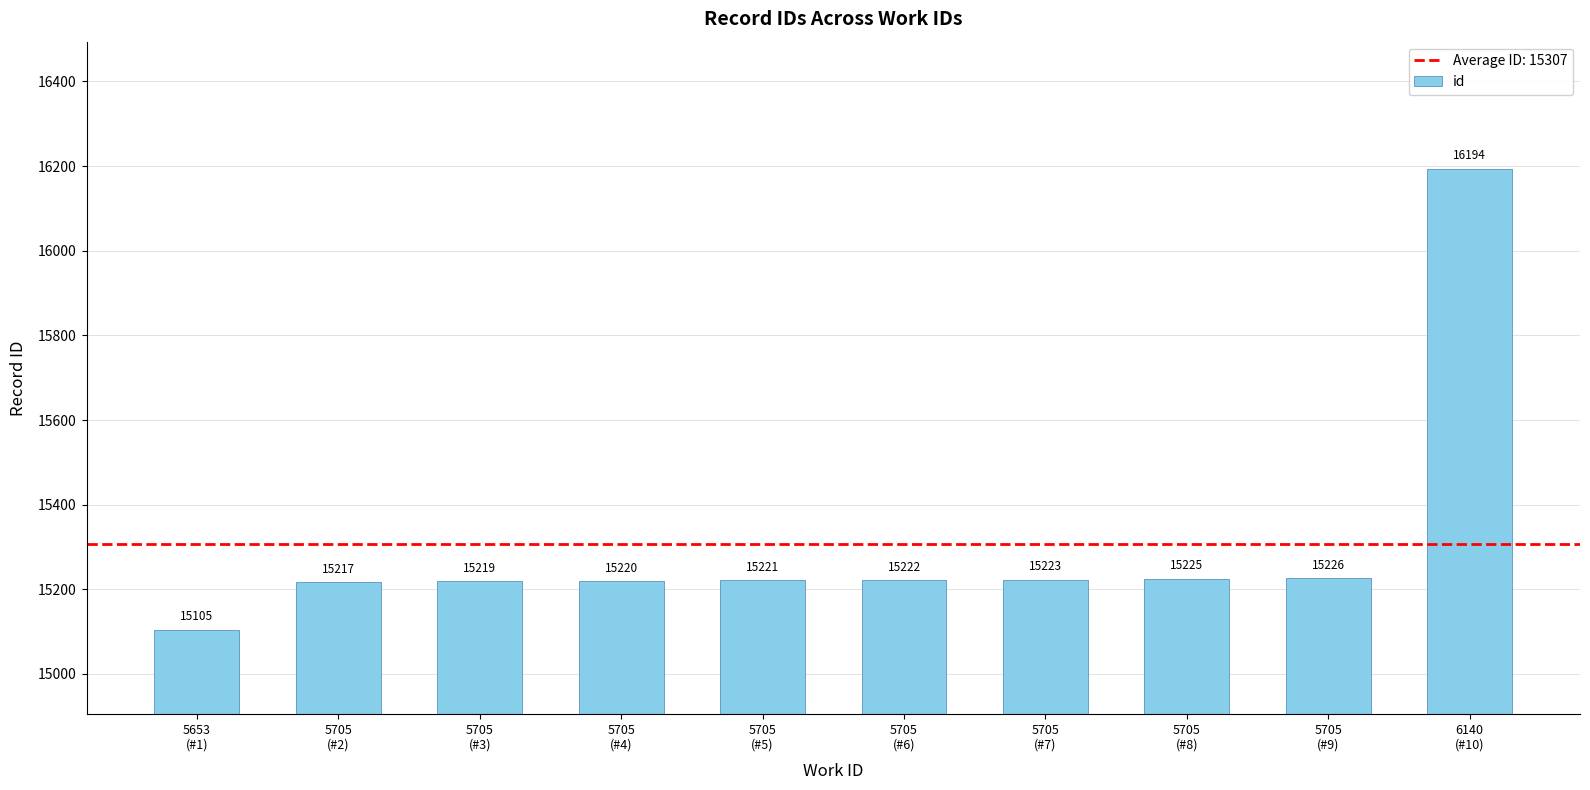

The chart shows a value of 15225 at 5705
(#8). True or false?

True